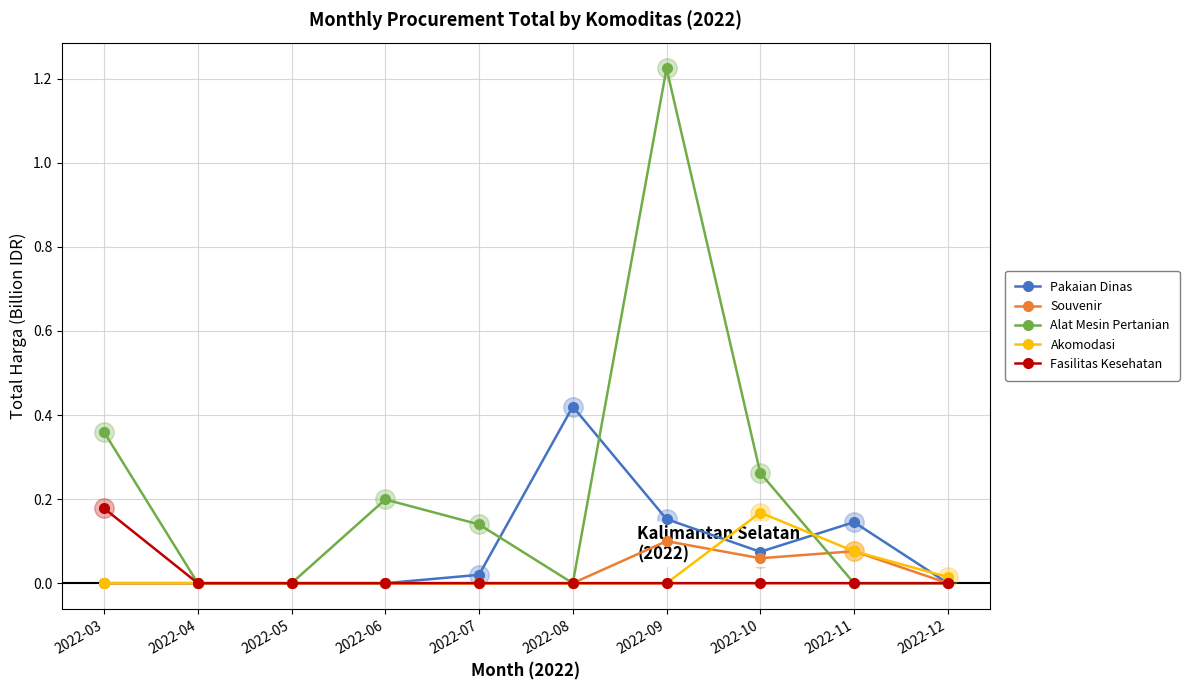

The Akomodasi series shows 0.2 at 2022-10. True or false?

True